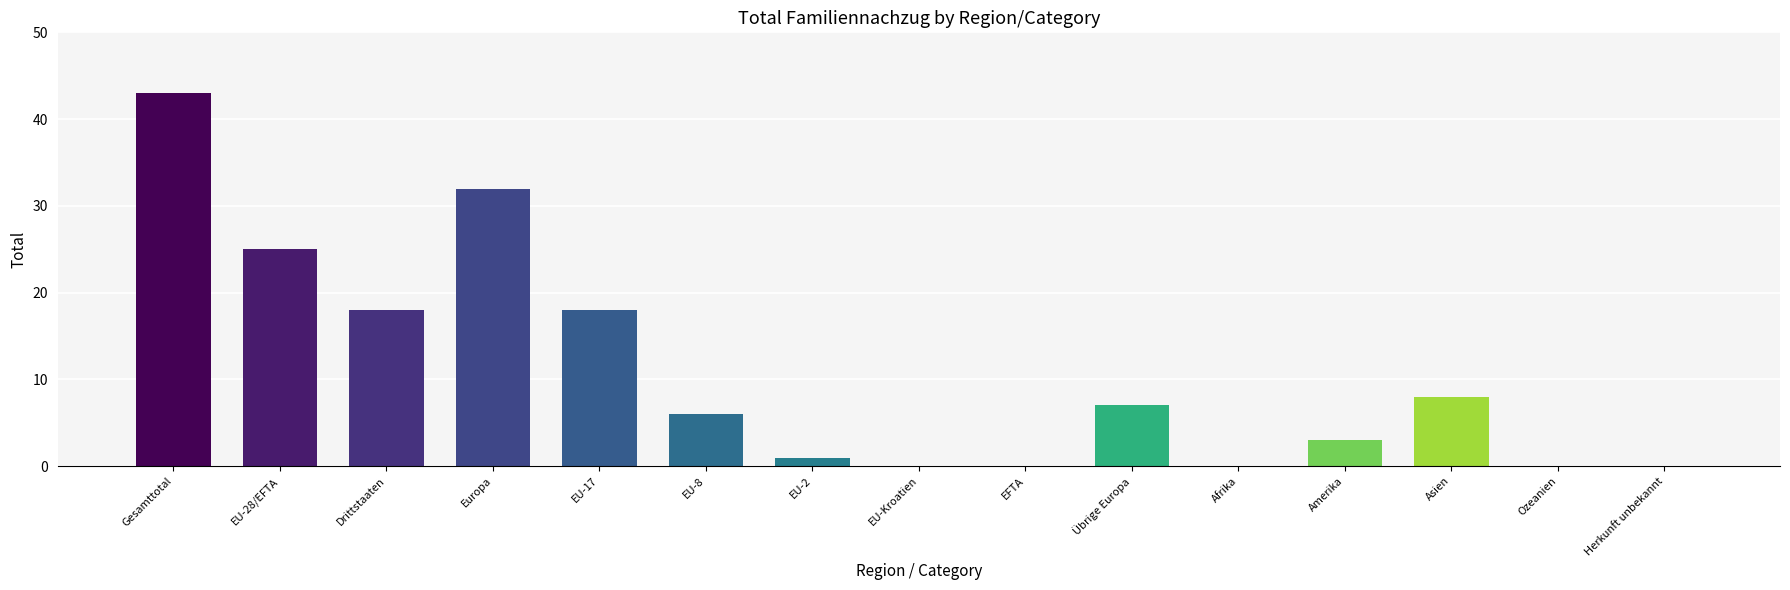

The value at EFTA is 0. True or false?

True